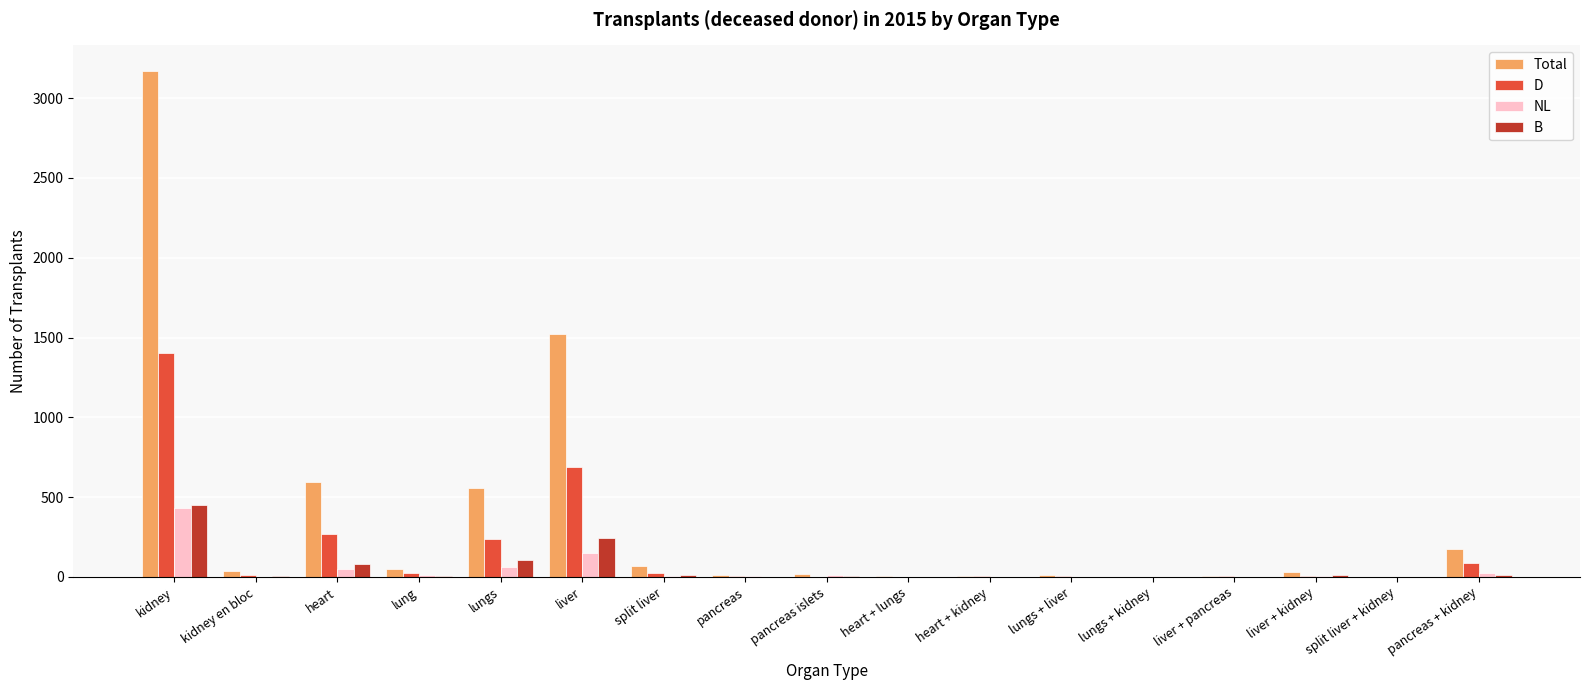

Where is Total nearest to the value 1586?

liver